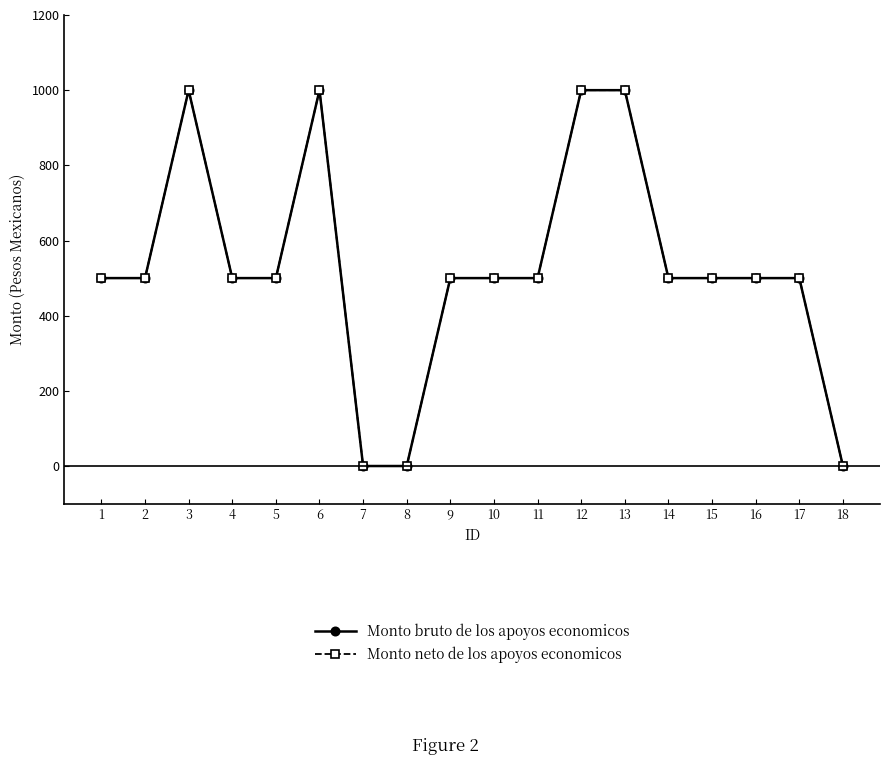

What is the value of the Monto bruto de los apoyos economicos point at the 9th from the left?

500